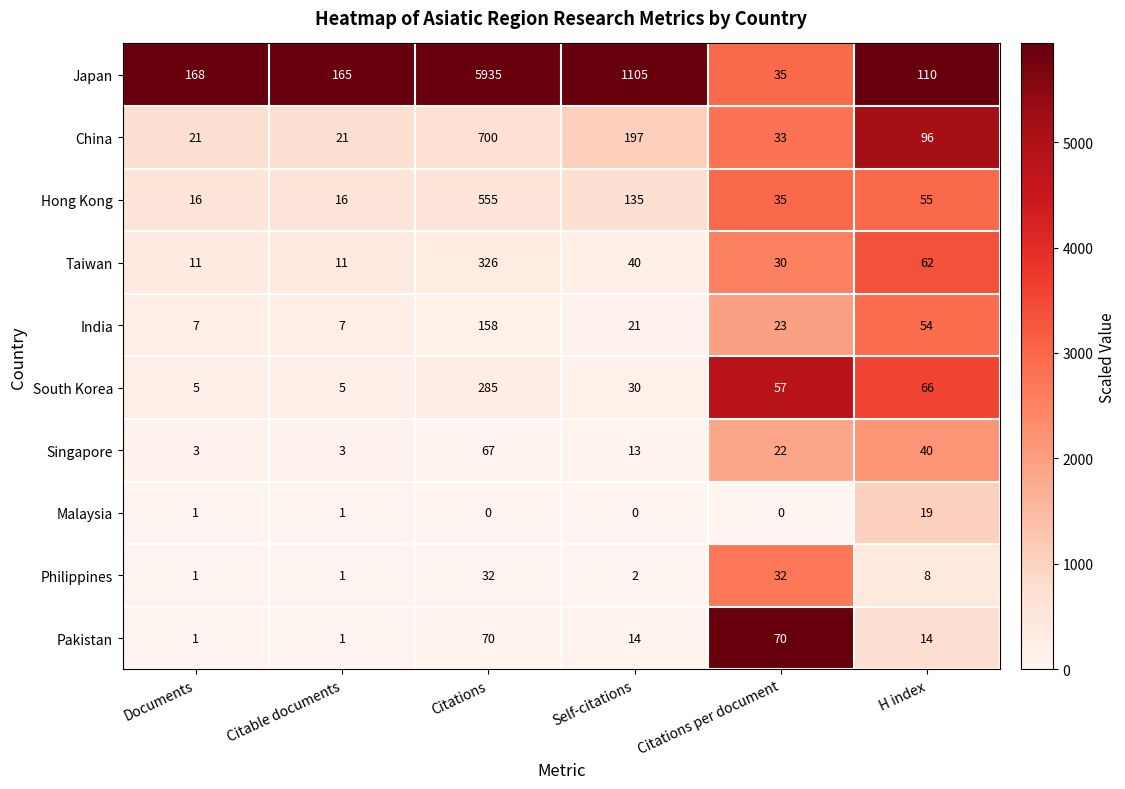

How many categories are shown in the chart?

6